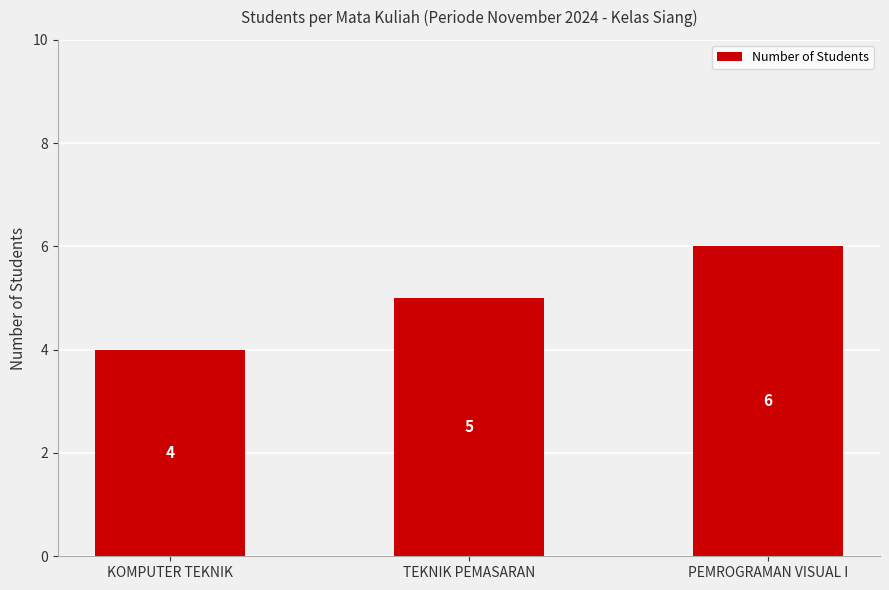

What is the sum of the values at TEKNIK PEMASARAN and KOMPUTER TEKNIK?

9